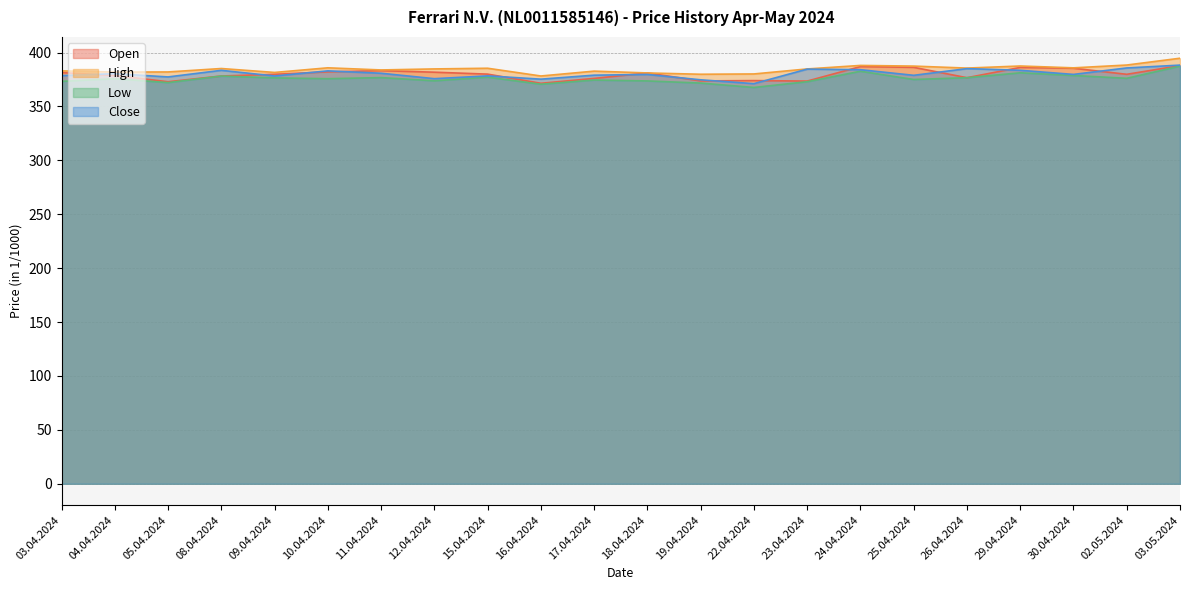

Which series changed the most between 12.04.2024 and 03.05.2024?

Low